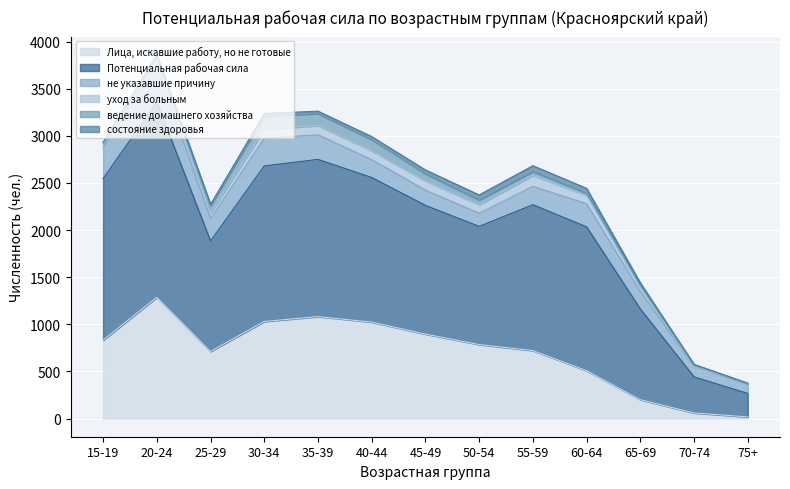

What is the total value across all series at 55-59?

2683